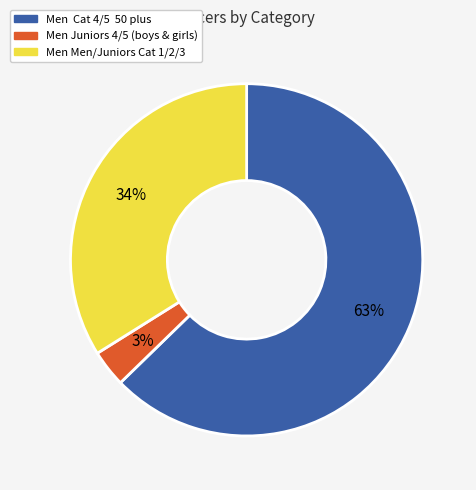

To the nearest percent, what portion does Men Cat 4/5 50 plus represent?

63%